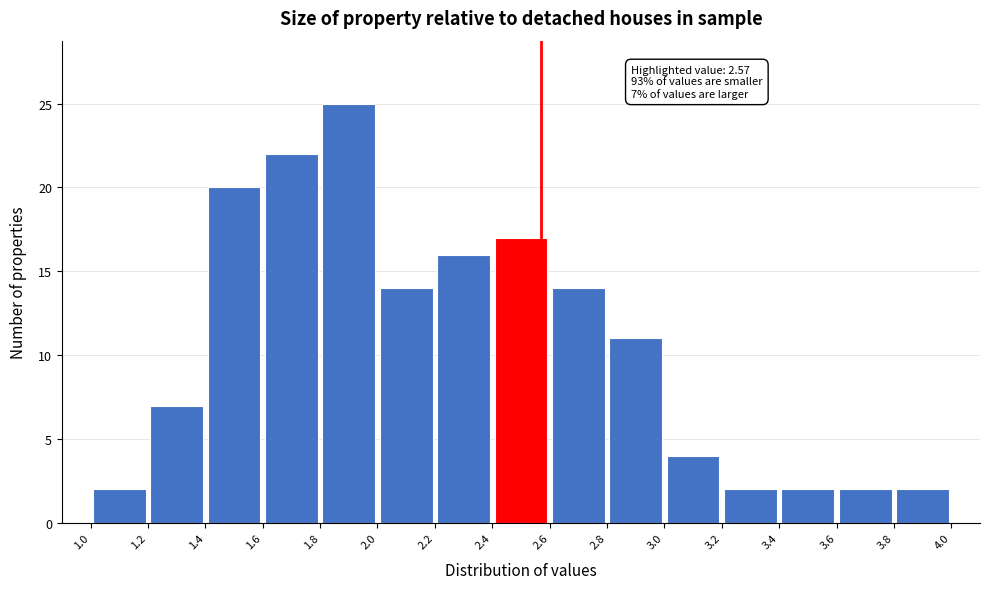

Which range on the x-axis has the tallest bar?

1.8 to 2.0